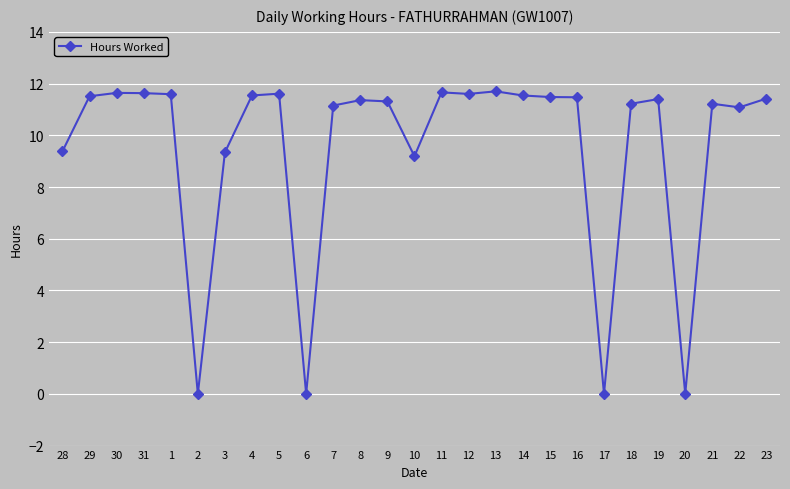

How many lines are shown in the chart?

1